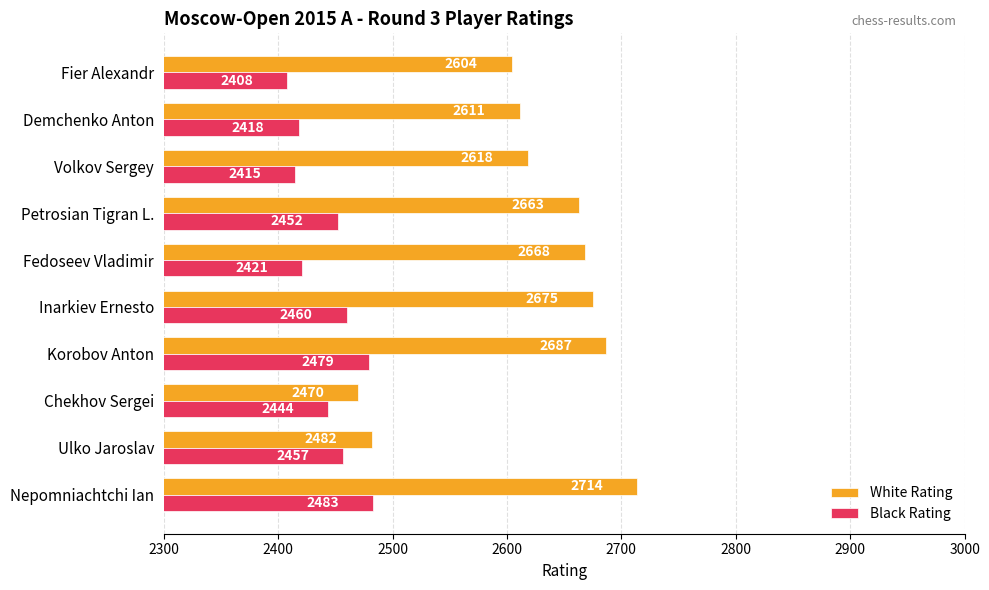

List the series in order of their peak value, highest first.

White Rating, Black Rating